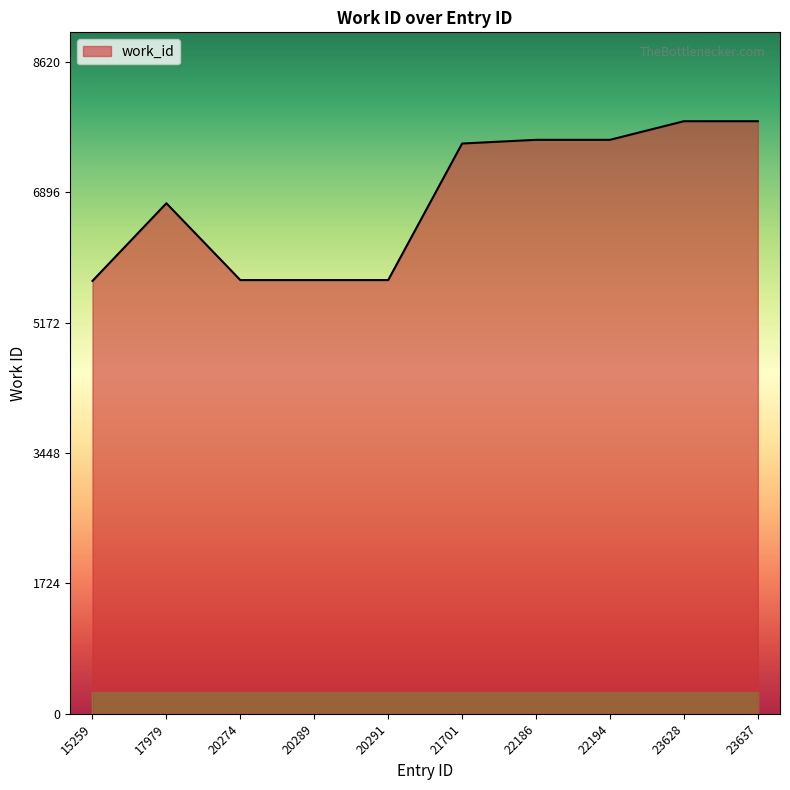

True or false: the data shows 7591 at 22186.

True